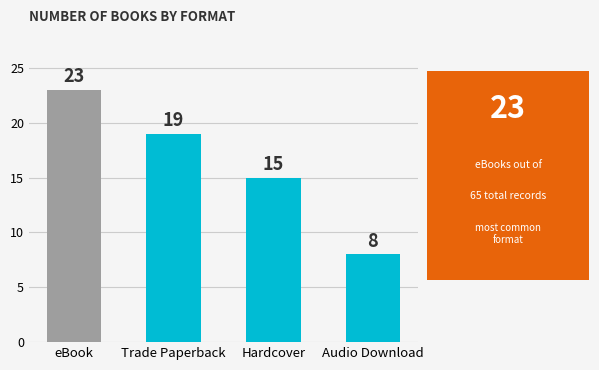

Read the value at Audio Download, to the nearest 10.

10